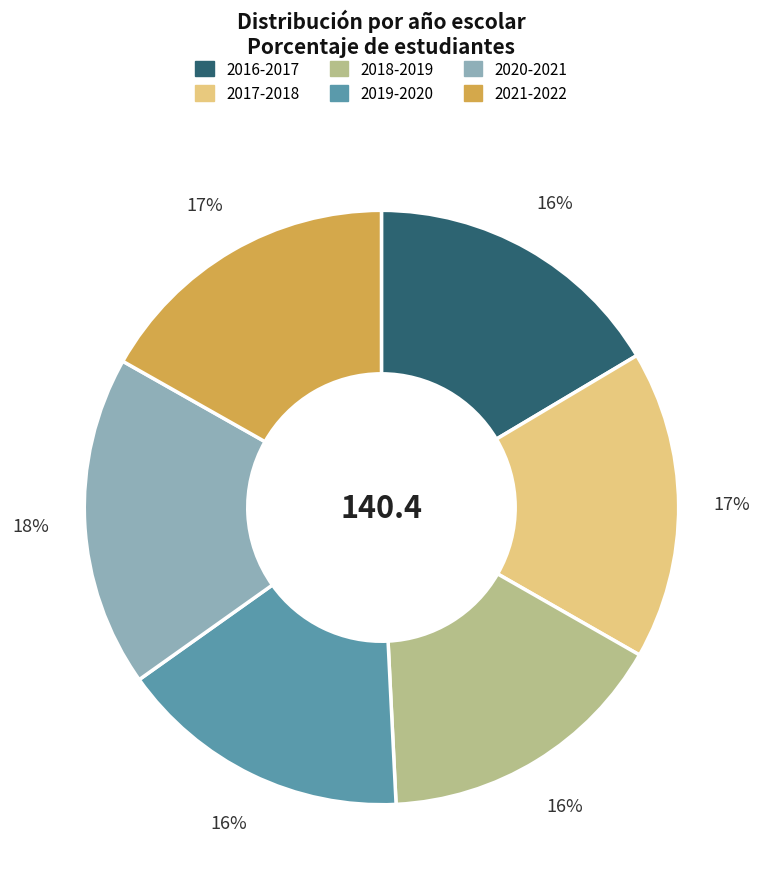

What percentage is the 2018-2019 slice, to the nearest percent?

16%